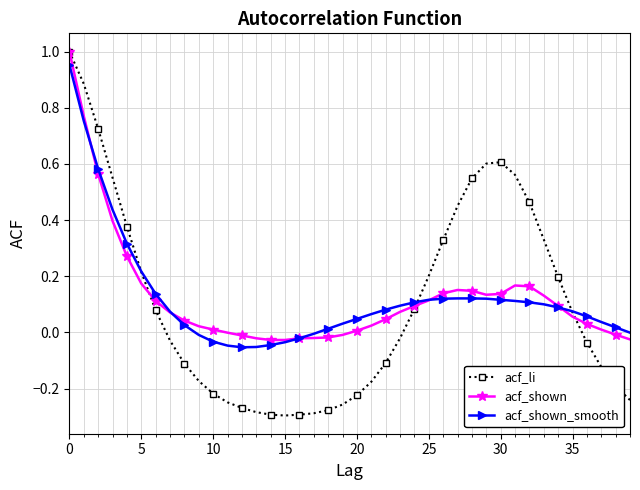

Which series has the widest spread of values?

acf_li